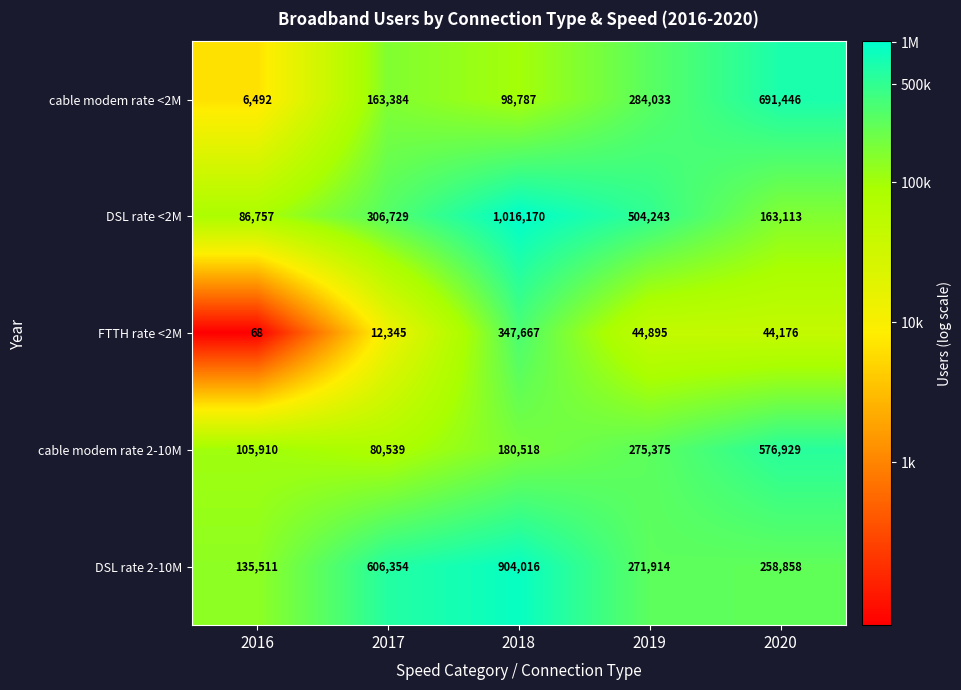

List the series in order of their peak value, lowest first.

FTTH rate <2M, cable modem rate 2-10M, cable modem rate <2M, DSL rate 2-10M, DSL rate <2M